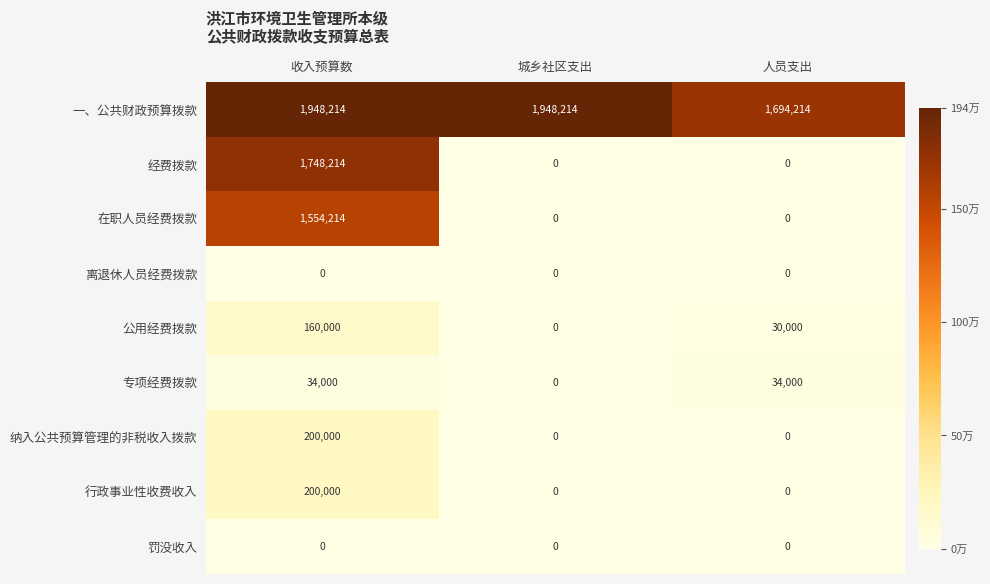

What is the greatest value displayed?

1948214